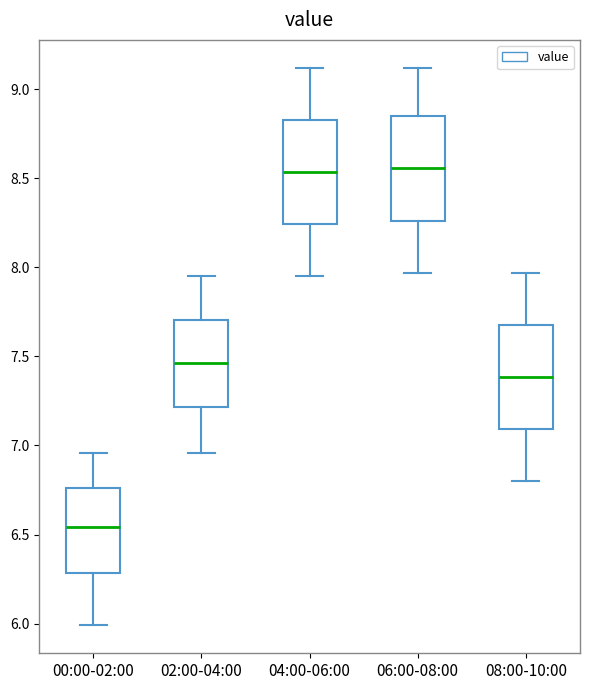

Where does the median line of the box for 04:00-06:00 sit on the y-axis? The values are not printed on the chart, so give them approximately, as read against the axis.

8.55